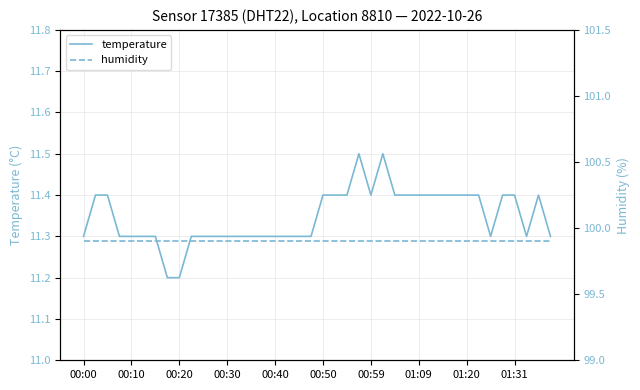

How many interior local peaks does the temperature series have?

3